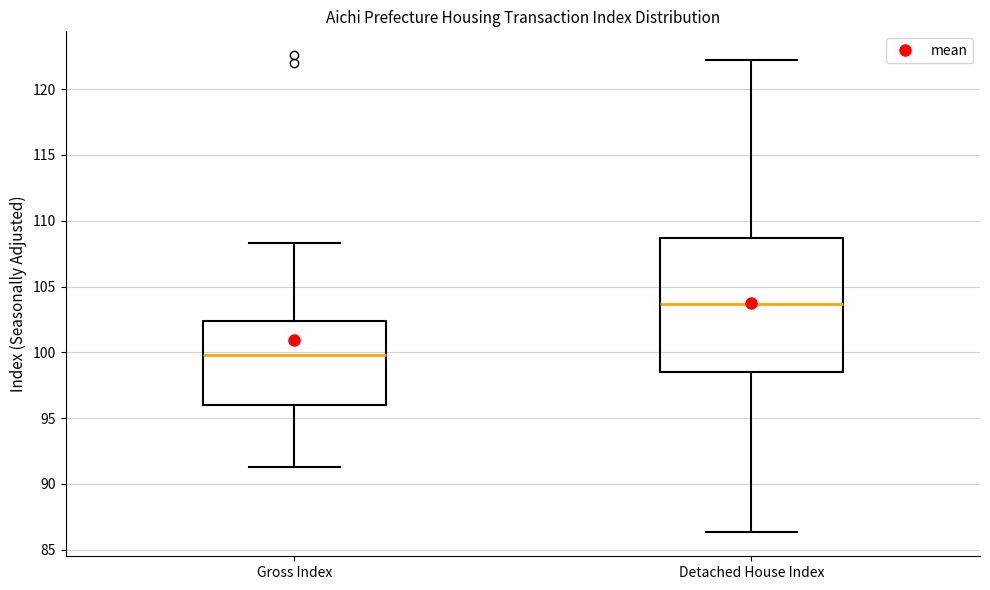

Reading left to right, read every box against the y-axis: the position of its median line, the range the box covers, and the ends of its whiskers. The values are not printed on the chart, so give them approximately, as read against the axis.

Gross Index: median 100.0, box 96.0 to 102.5, whiskers 91.5 to 108.5
Detached House Index: median 103.5, box 98.5 to 108.5, whiskers 86.5 to 122.0